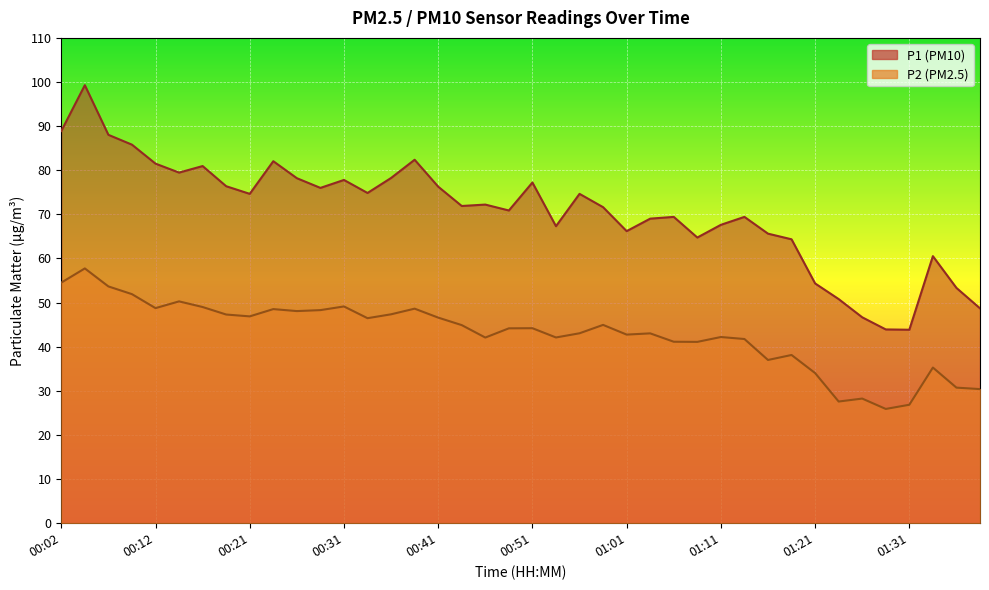

List the labels in order of P1 value, smallest first.

01:31, 01:28, 01:26, 01:38, 01:23, 01:36, 01:21, 01:33, 01:18, 01:09, 01:16, 01:01, 00:53, 01:11, 01:04, 01:06, 01:14, 00:48, 00:59, 00:44, 00:46, 00:21, 00:56, 00:34, 00:29, 00:41, 00:19, 00:51, 00:31, 00:26, 00:36, 00:14, 00:17, 00:12, 00:24, 00:39, 00:09, 00:07, 00:02, 00:04